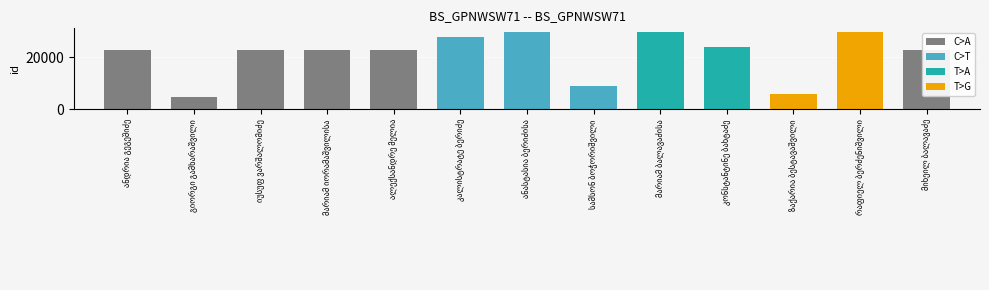

True or false: the data shows 27850 at კალისტრატე ბერიძე.

True